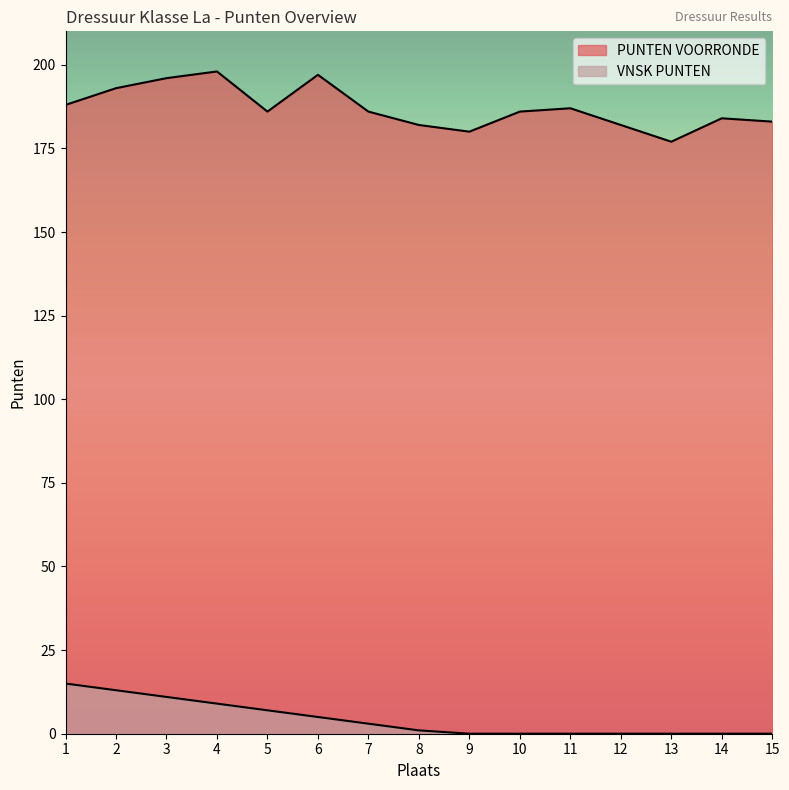

How many positive values does the VNSK PUNTEN series have?

8